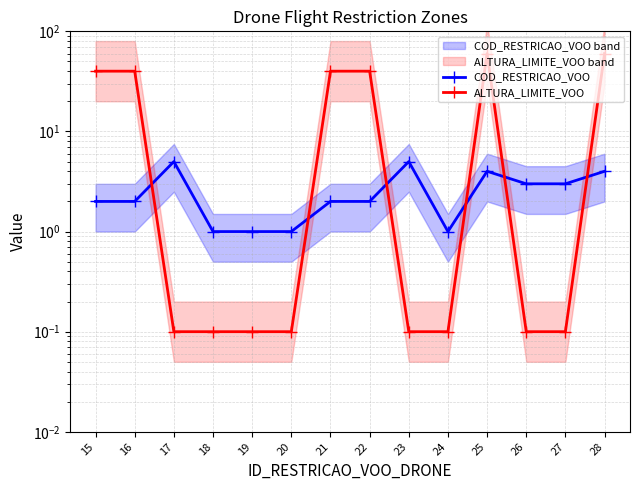

True or false: COD_RESTRICAO_VOO has a value of 1.0 at 20.

True